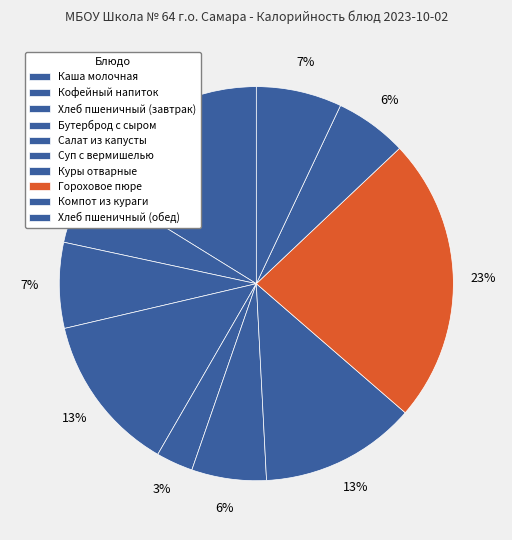

How many segments does this pie chart have?

10